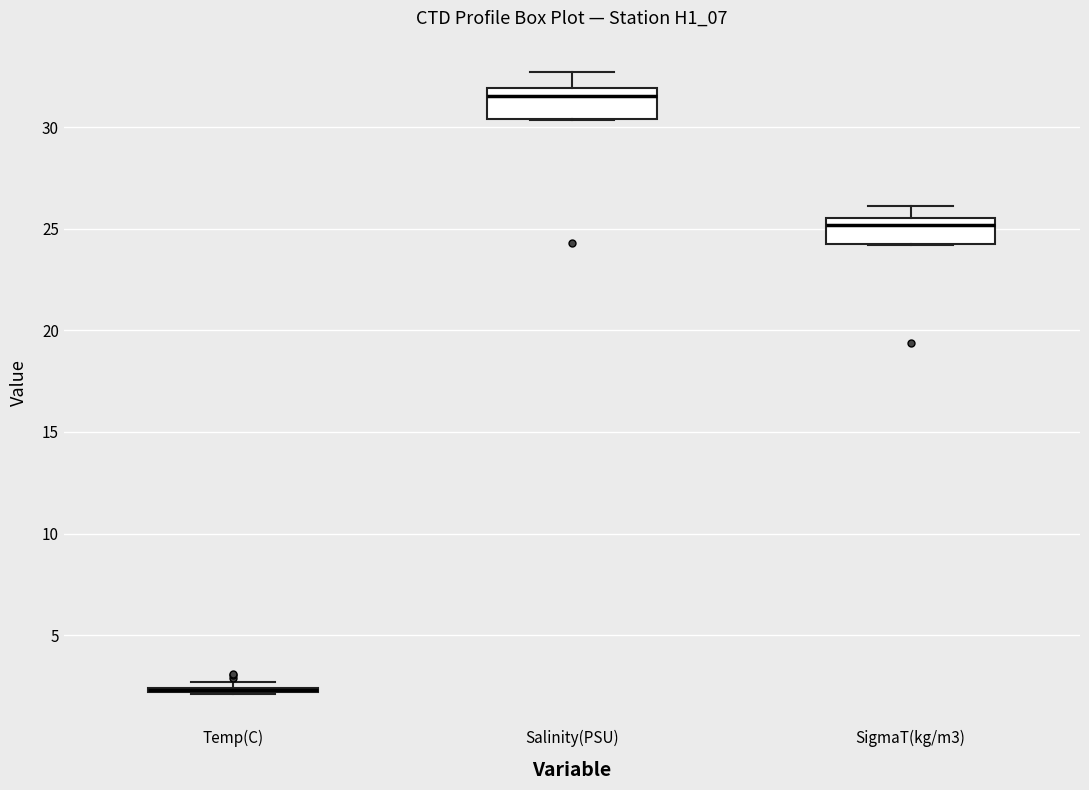

Where is the upper edge of the box for Temp(C) on the y-axis? The values are not printed on the chart, so give them approximately, as read against the axis.

2.5